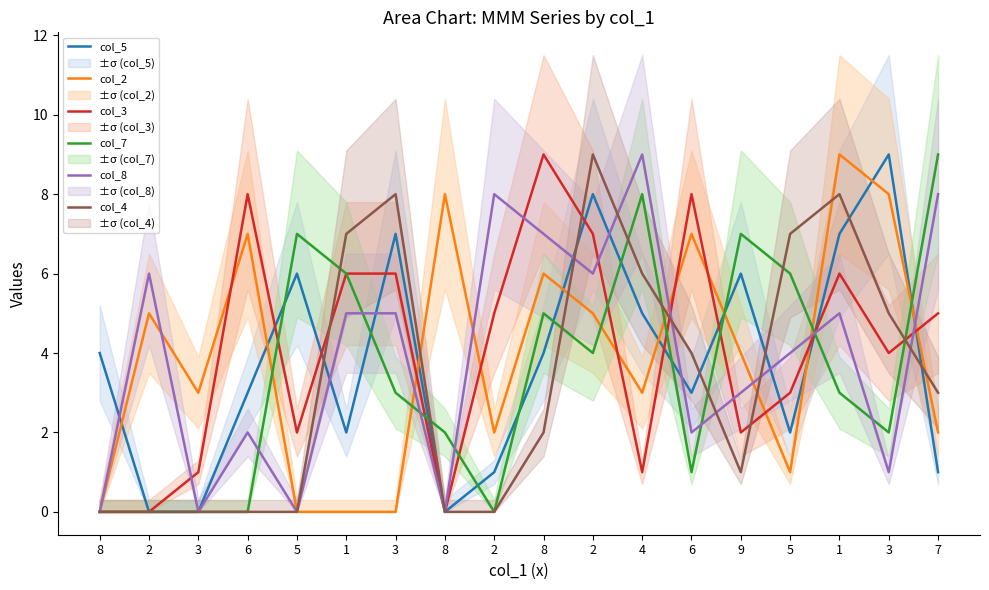

Which category has the highest value in the col_5 series?

3